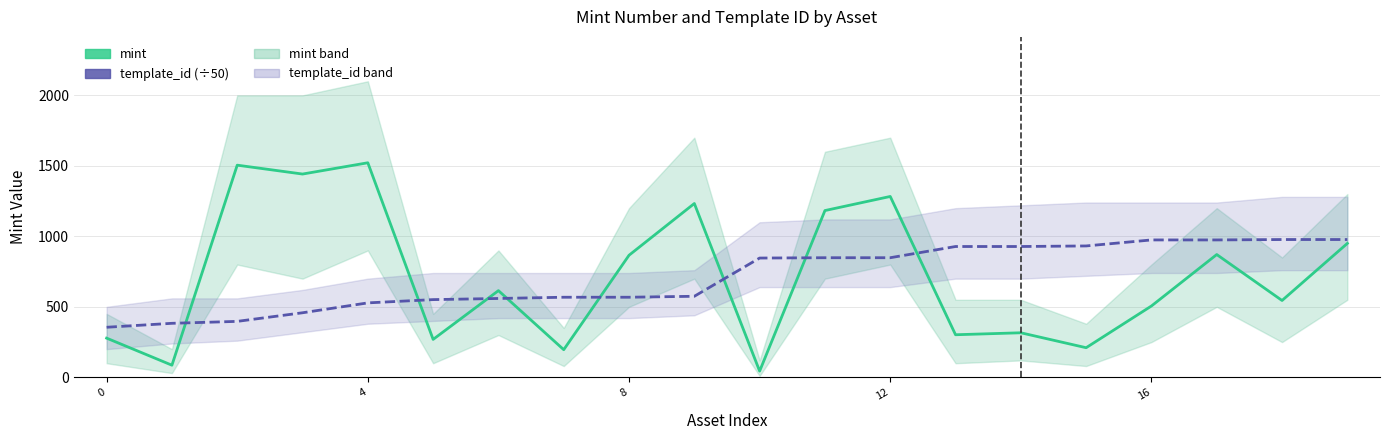

What are all the series names shown in the legend?

mint, template_id (÷50)